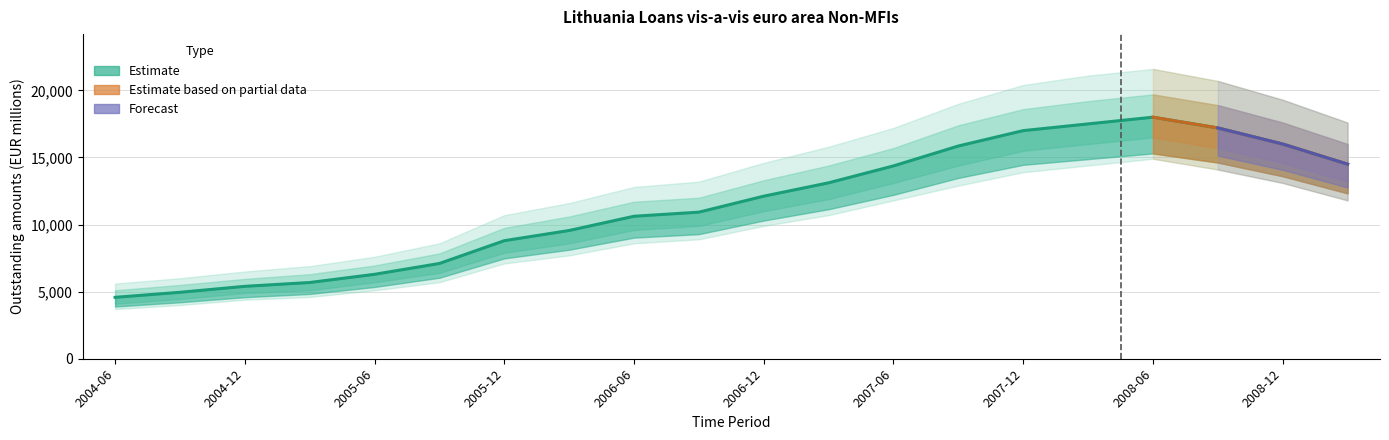

How many values exceed 12115?

9